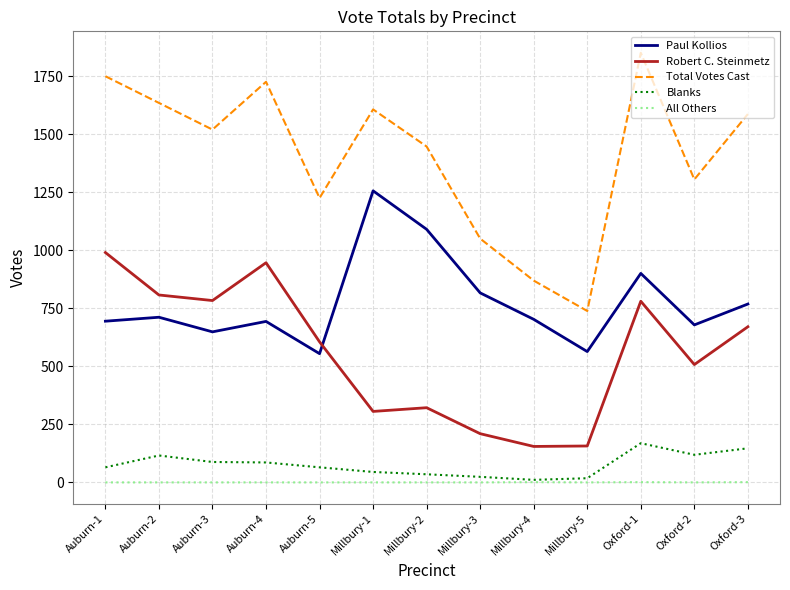

The value of Total Votes Cast at Auburn-5 is 1226. True or false?

True